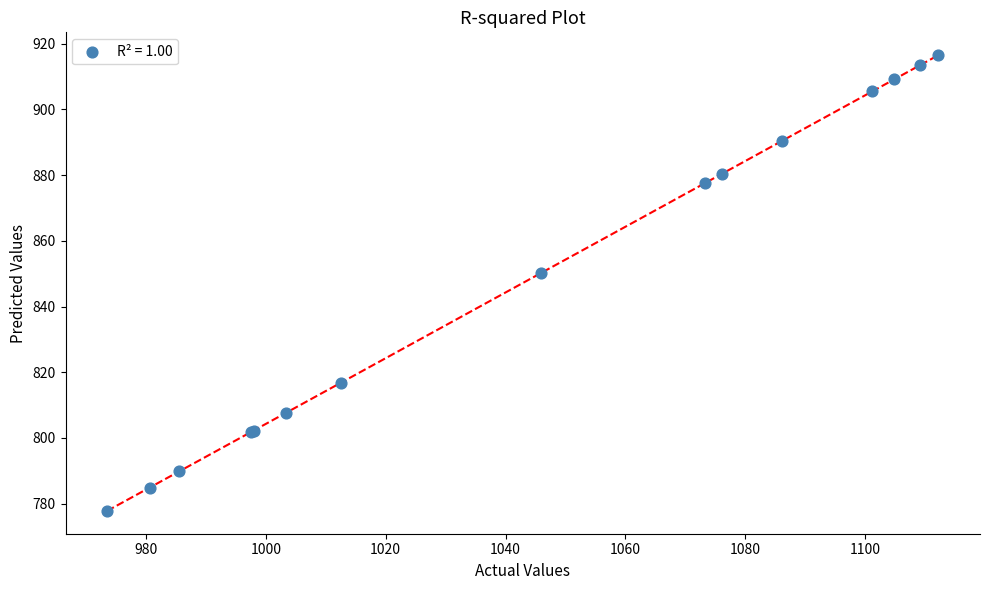

What Y value in the scatter plot is closest to 847?

850.1